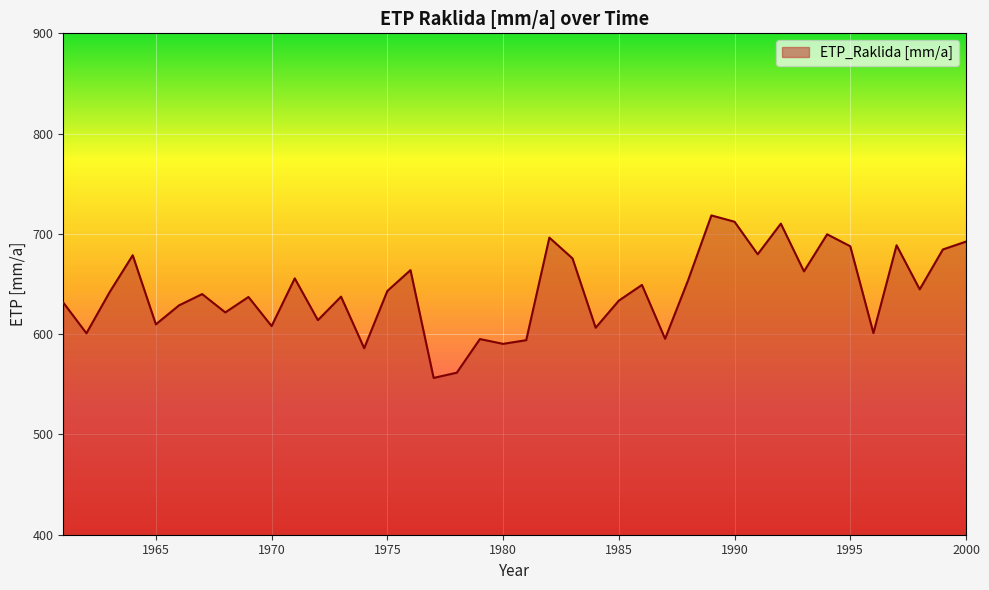

How many interior local valleys (lower than both neighbors) does the data have?

14